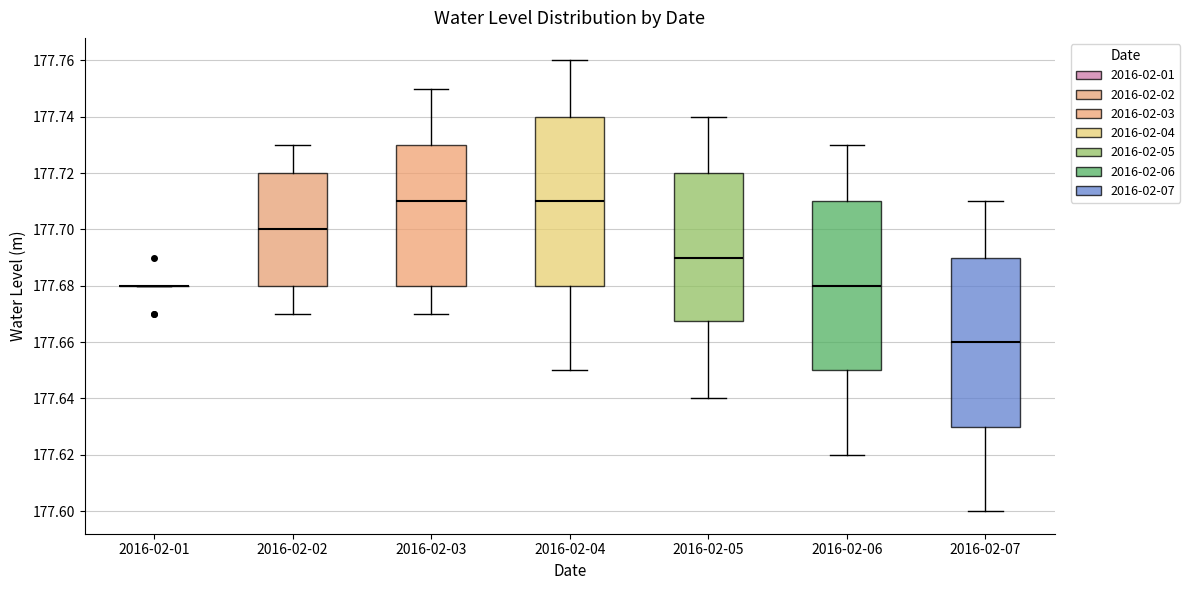

Where is the upper edge of the box for 2016-02-02 on the y-axis? The values are not printed on the chart, so give them approximately, as read against the axis.

177.720